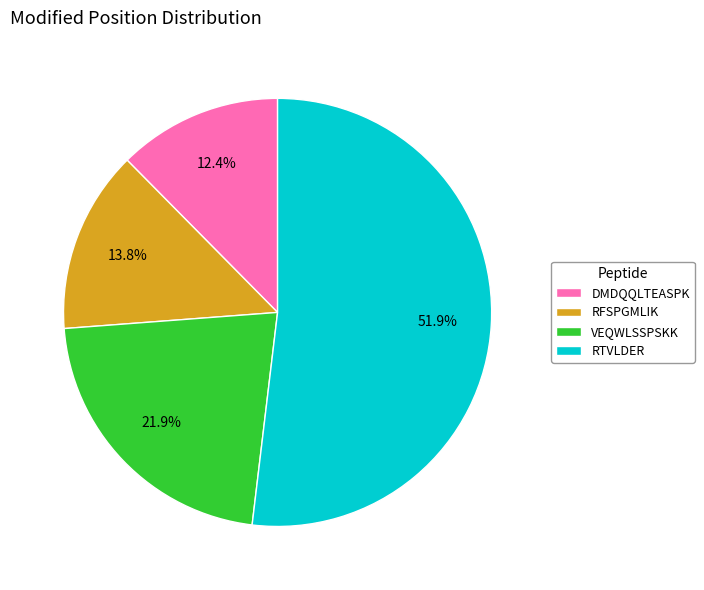

To the nearest percent, what percentage of the pie is RTVLDER?

52%